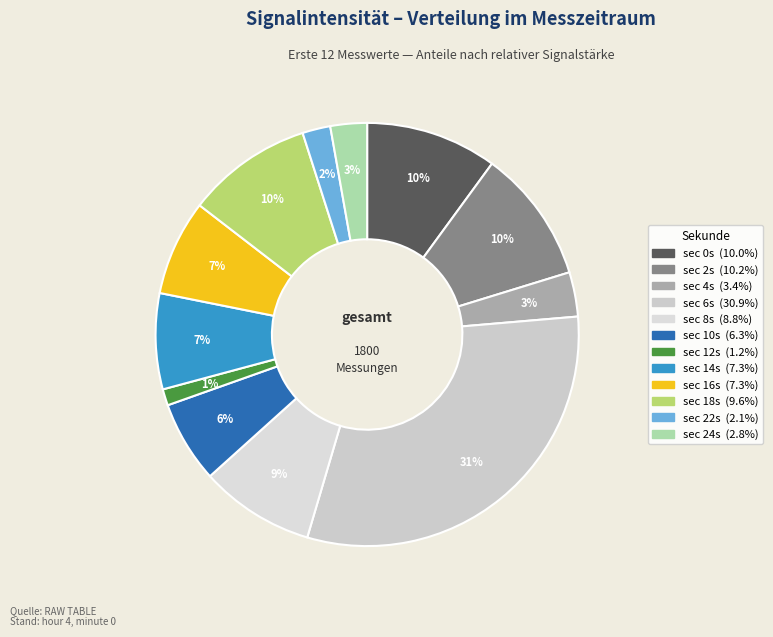

Count the number of slices in the pie.

12